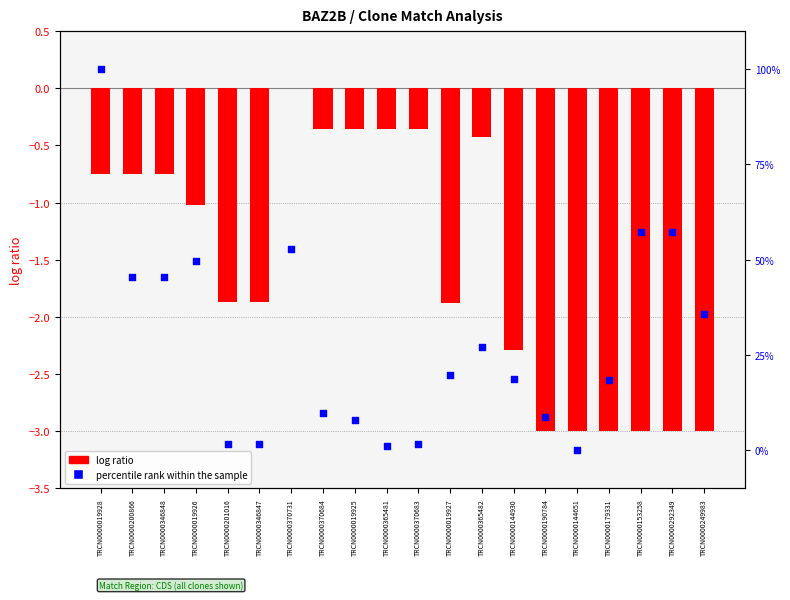

Is the value of percentile rank within the sample at TRCN0000201016 greater than the value of log ratio at TRCN0000153258?

Yes